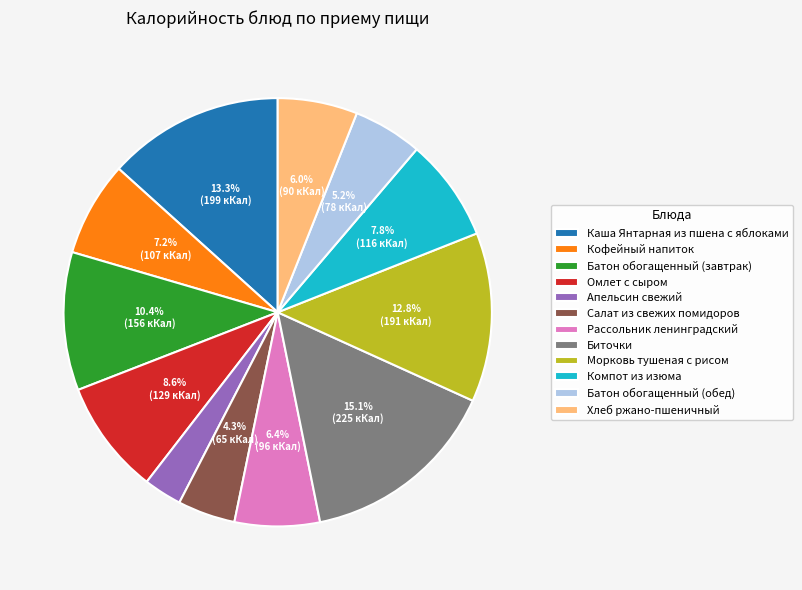

Does Кофейный напиток represent more than half of the total?

No